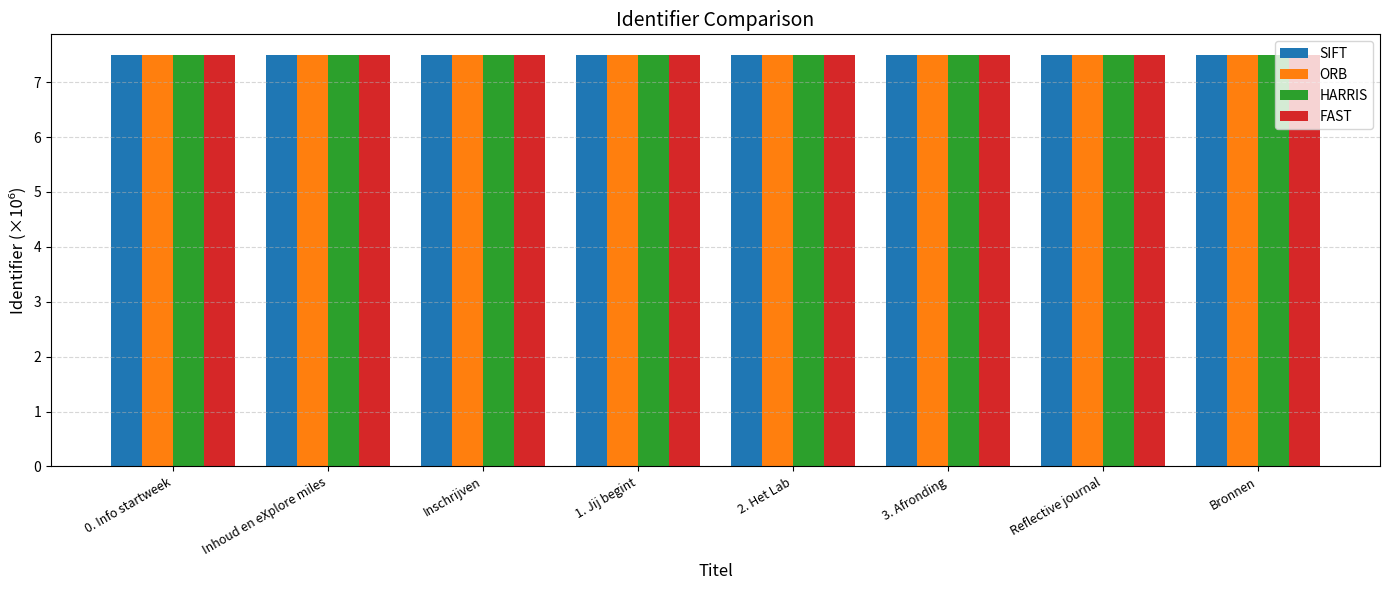

Reading left to right, list all the values displayed in this chart.

SIFT: 0. Info startweek=7.5	Inhoud en eXplore miles=7.5	Inschrijven=7.5	1. Jij begint=7.5	2. Het Lab=7.5	3. Afronding=7.5	Reflective journal=7.5	Bronnen=7.5
ORB: 0. Info startweek=7.5	Inhoud en eXplore miles=7.5	Inschrijven=7.5	1. Jij begint=7.5	2. Het Lab=7.5	3. Afronding=7.5	Reflective journal=7.5	Bronnen=7.5
HARRIS: 0. Info startweek=7.5	Inhoud en eXplore miles=7.5	Inschrijven=7.5	1. Jij begint=7.5	2. Het Lab=7.5	3. Afronding=7.5	Reflective journal=7.5	Bronnen=7.5
FAST: 0. Info startweek=7.5	Inhoud en eXplore miles=7.5	Inschrijven=7.5	1. Jij begint=7.5	2. Het Lab=7.5	3. Afronding=7.5	Reflective journal=7.5	Bronnen=7.5